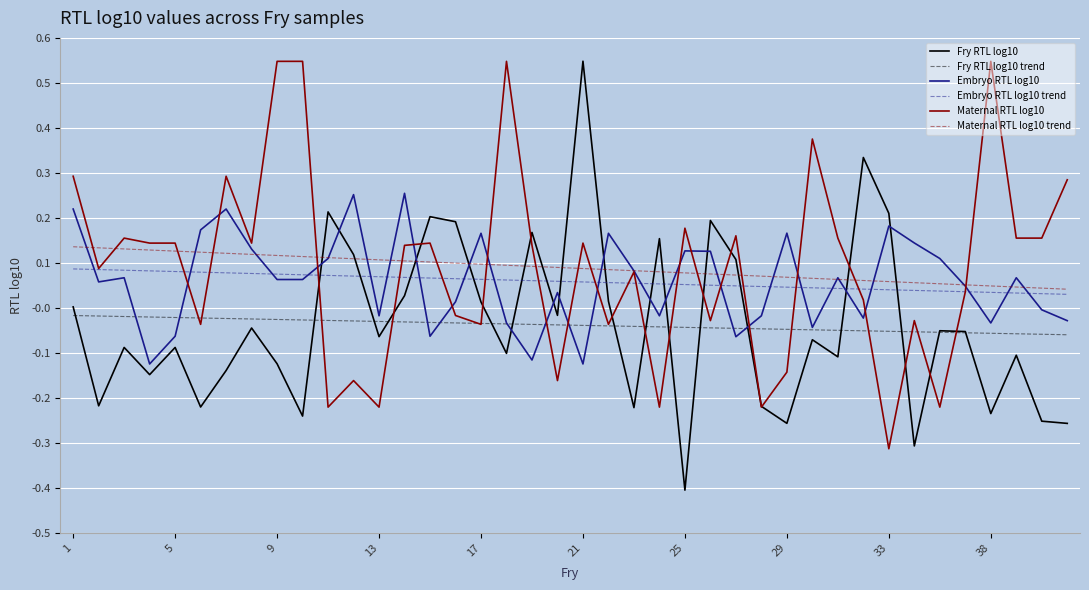

True or false: Embryo RTL log10 trend and Maternal RTL log10 trend cross at least once.

False